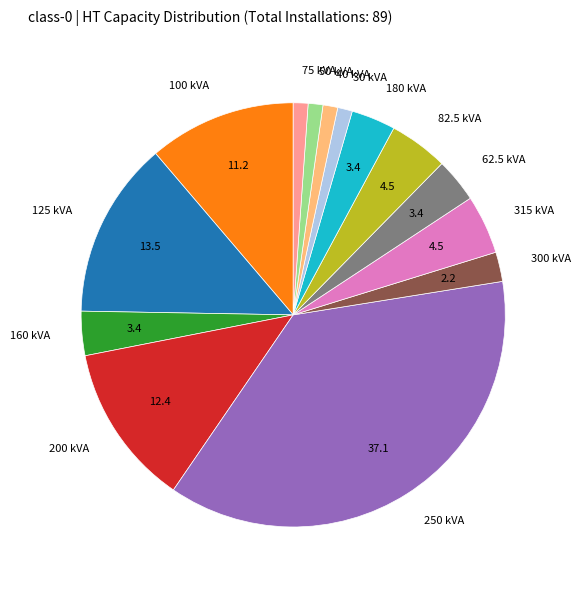

True or false: 250 kVA accounts for 49% of the total.

False